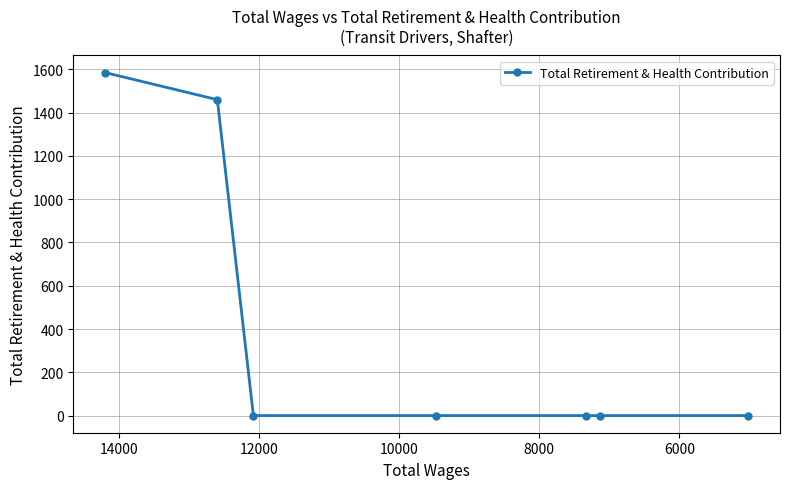

Reading right to left, list all the values displayed in this chart.

0	0	0	0	0	1460	1585